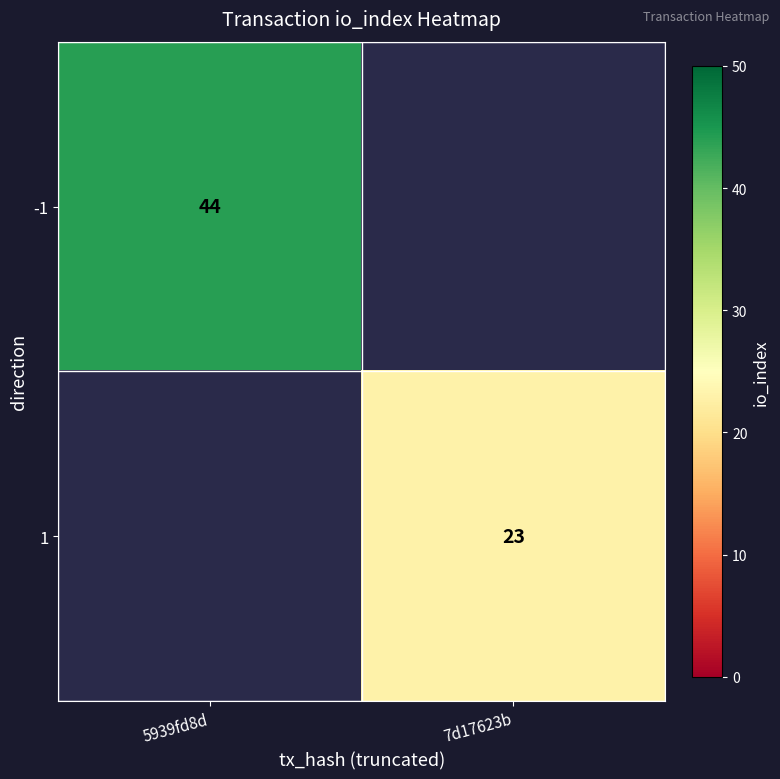

Is the value of 1 at 7d17623b greater than the value of -1 at 5939fd8d?

No